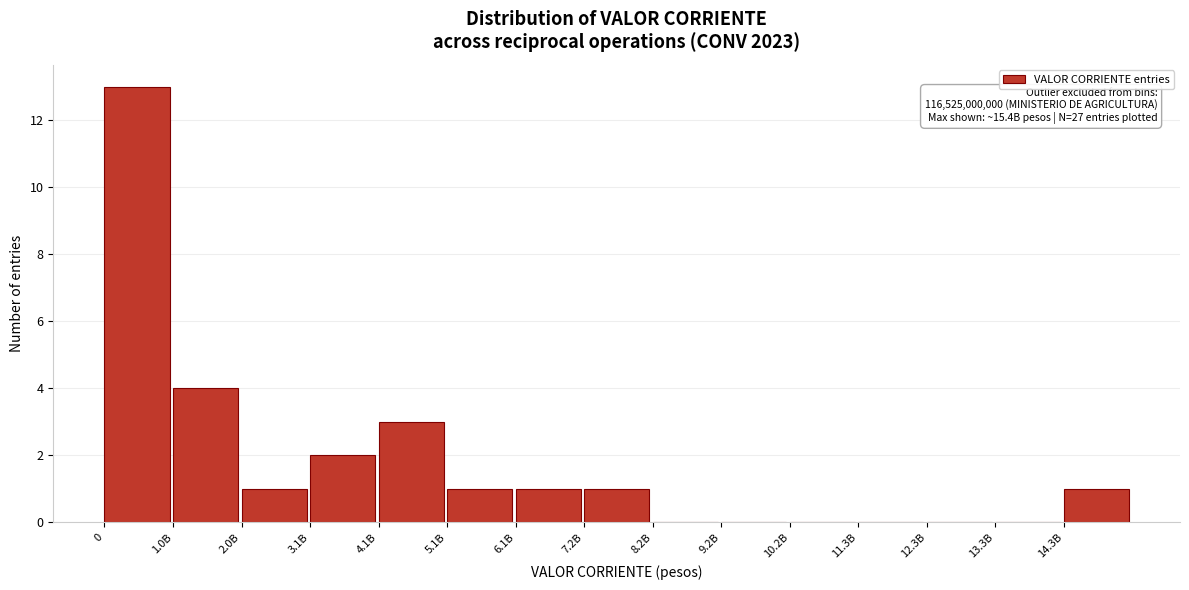

Reading right to left, transcribe all the data shown in this chart.

14.3B=1	13.3B=0	12.3B=0	11.3B=0	10.2B=0	9.2B=0	8.2B=0	7.2B=1	6.1B=1	5.1B=1	4.1B=3	3.1B=2	2.0B=1	1.0B=4	0=13